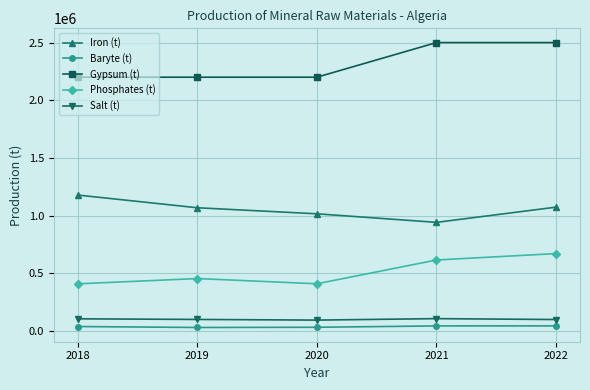

Between 2019 and 2022, which series saw the biggest shift?

Gypsum (t)